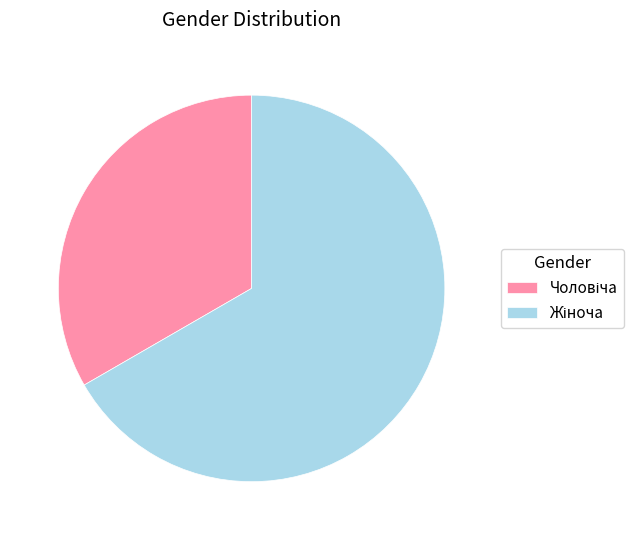

Does any single category account for the majority?

Yes